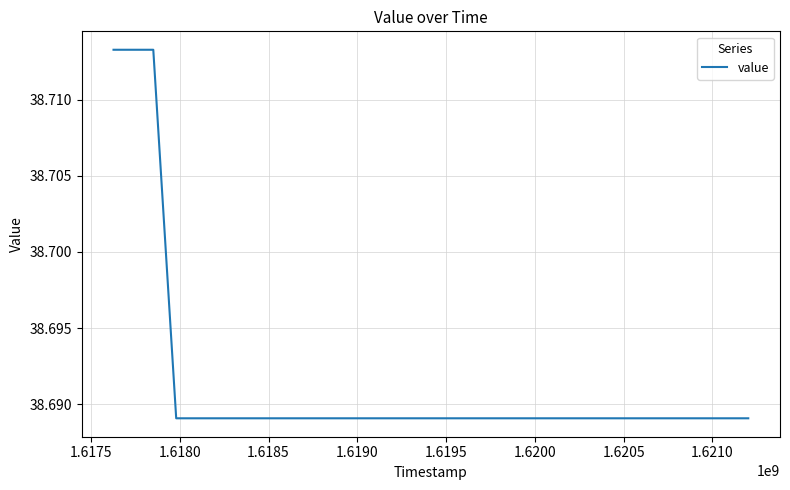

Reading left to right, list all the values displayed in this chart.

38.7	38.7	38.7	38.7	38.7	38.7	38.7	38.7	38.7	38.7	38.7	38.7	38.7	38.7	38.7	38.7	38.7	38.7	38.7	38.7